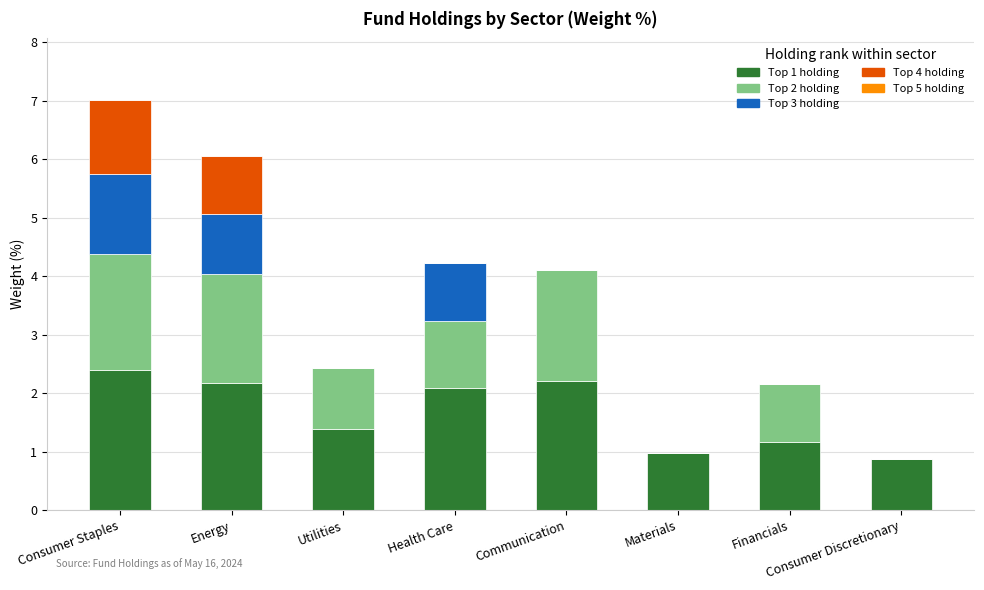

At which category is the sum across all series the highest?

Consumer Staples